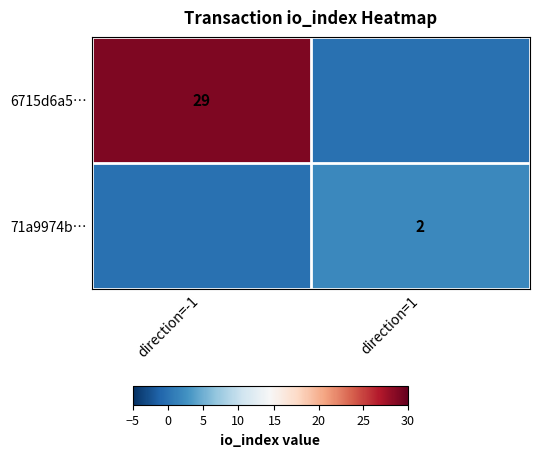

The 6715d6a5… series shows 29 at direction=-1. True or false?

True